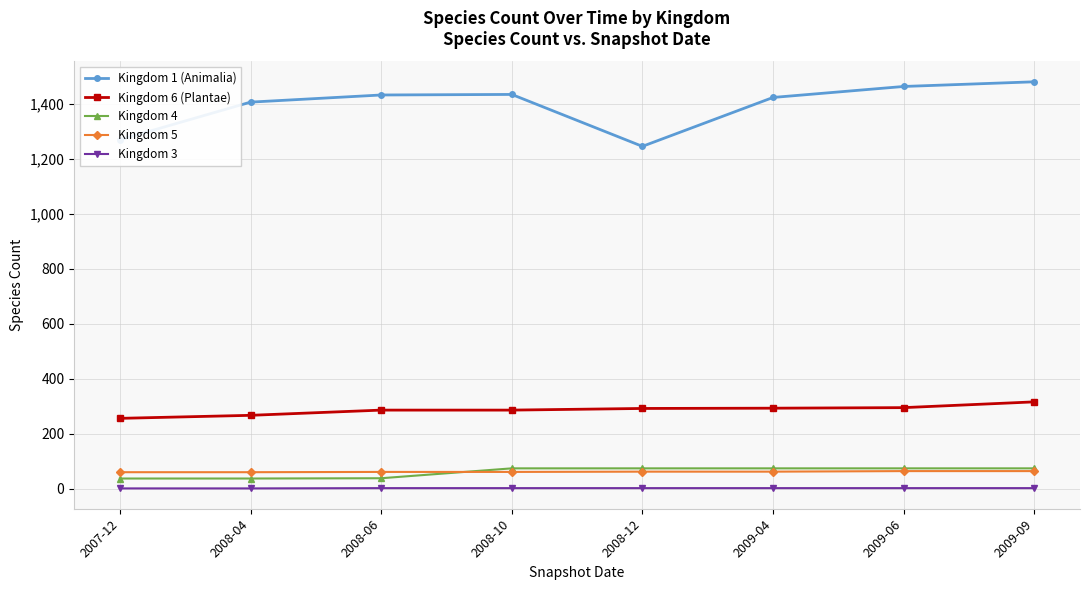

How many series are shown in this chart?

5